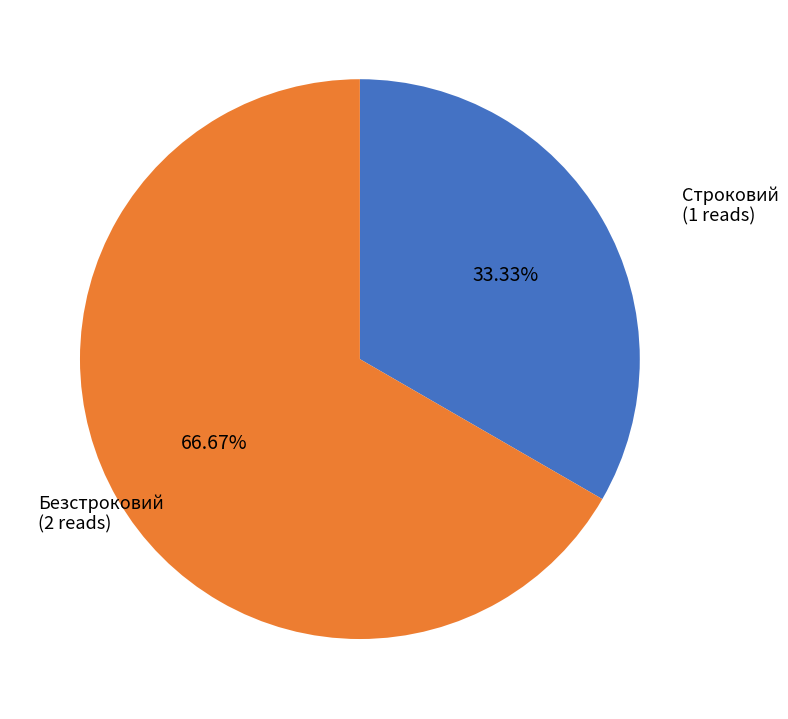

Is there a majority slice in this chart?

Yes